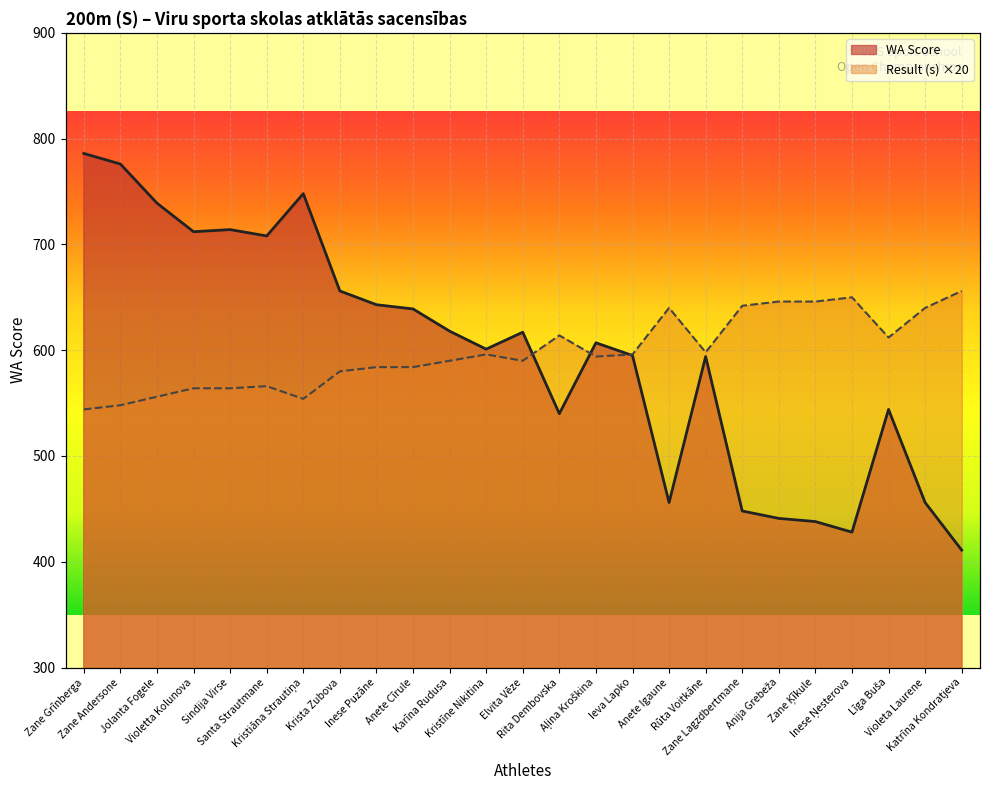

How many categories are shown in the chart?

25